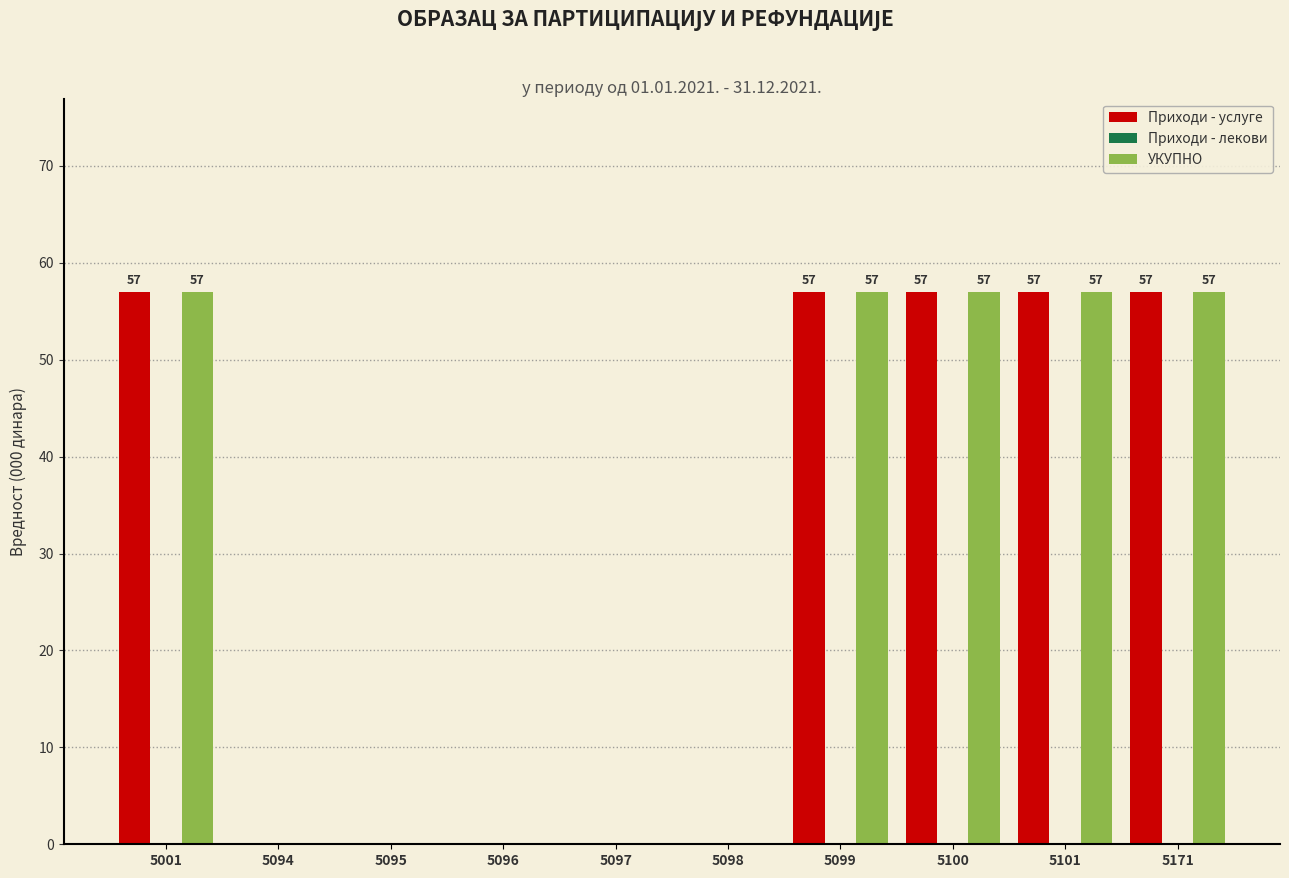

Reading left to right, extract all data points from this chart.

Приходи - услуге: 5001=57	5094=0	5095=0	5096=0	5097=0	5098=0	5099=57	5100=57	5101=57	5171=57
УКУПНО: 5001=57	5094=0	5095=0	5096=0	5097=0	5098=0	5099=57	5100=57	5101=57	5171=57